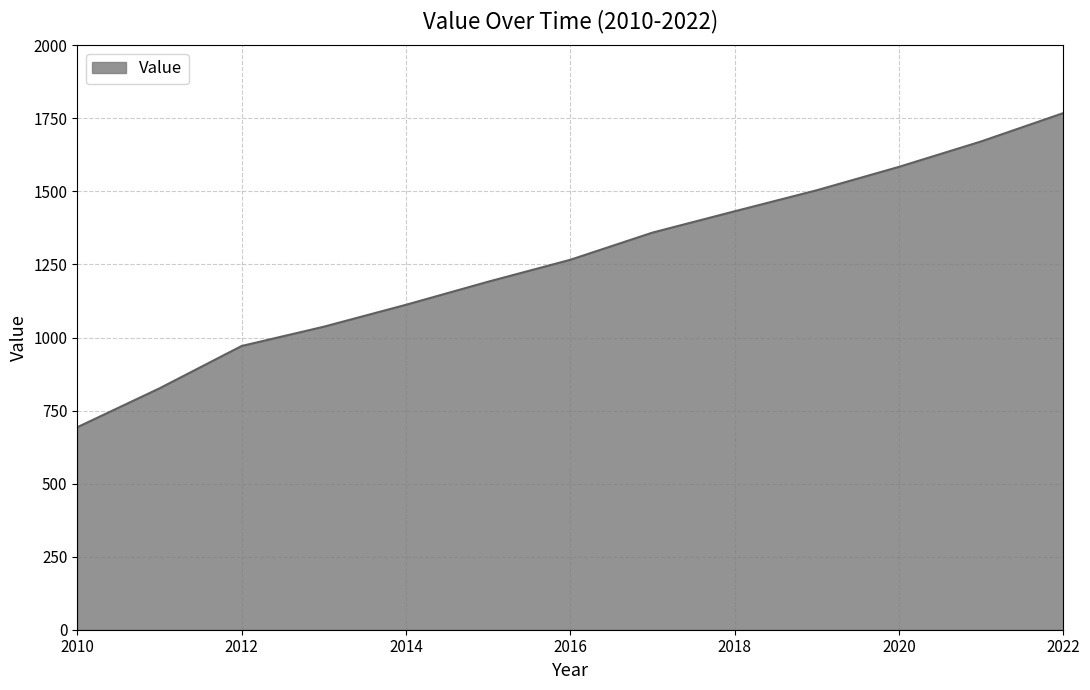

How many values are below 1266?

6